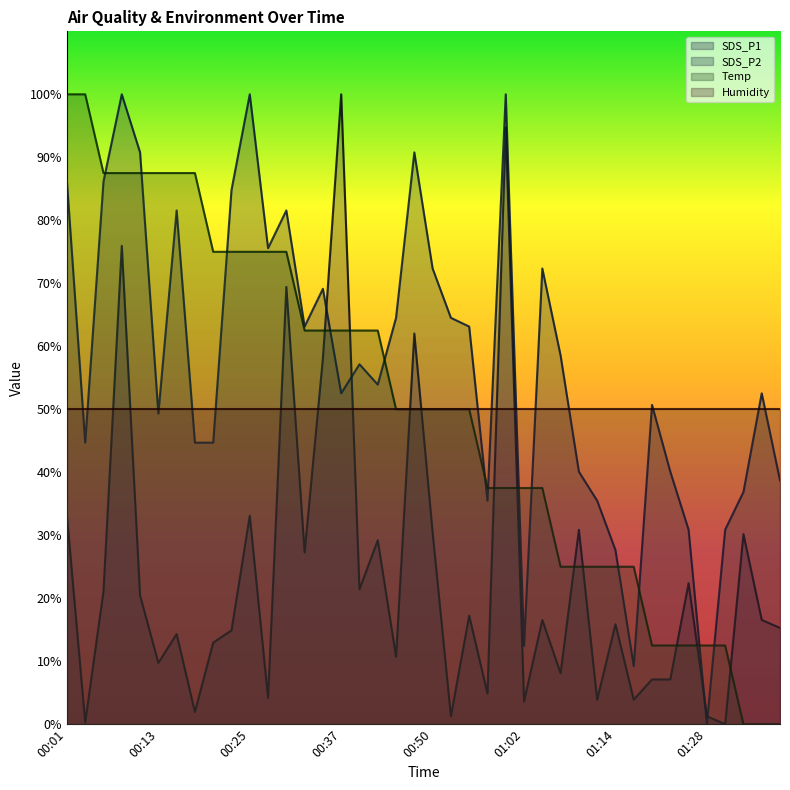

At which label does SDS_P1 first exceed 16?

00:01